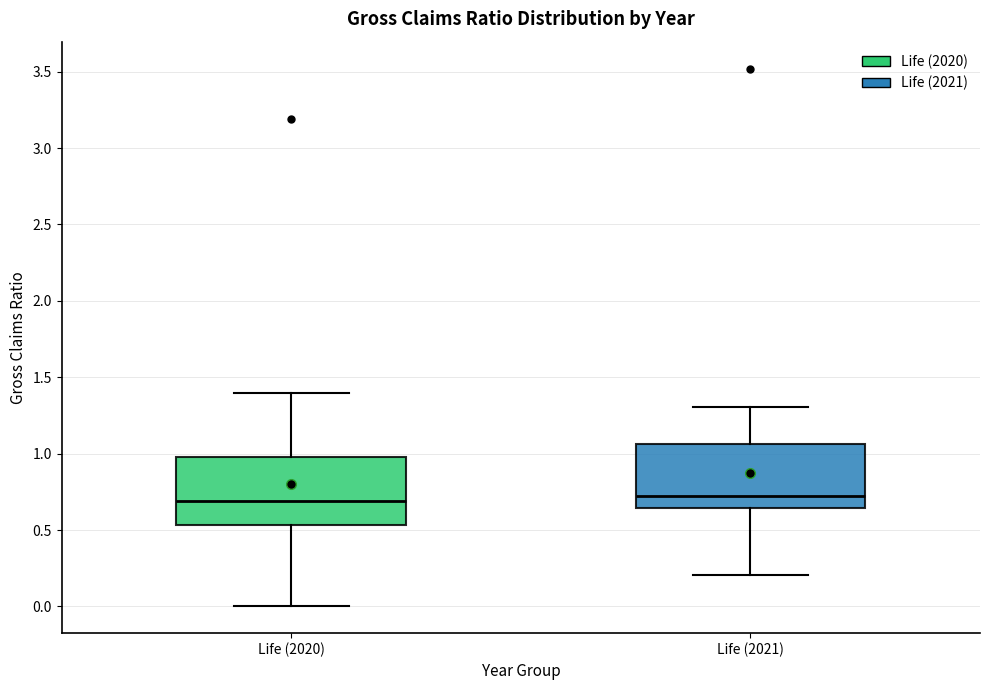

Reading left to right, transcribe this box plot: for each box, give where its median line is, the range the box spans, and where its two whiskers end, as read against the y-axis. The values are not printed on the chart, so give them approximately, as read against the axis.

Life (2020): median 0.70, box 0.55 to 1.00, whiskers 0.00 to 1.40
Life (2021): median 0.70, box 0.65 to 1.05, whiskers 0.20 to 1.30